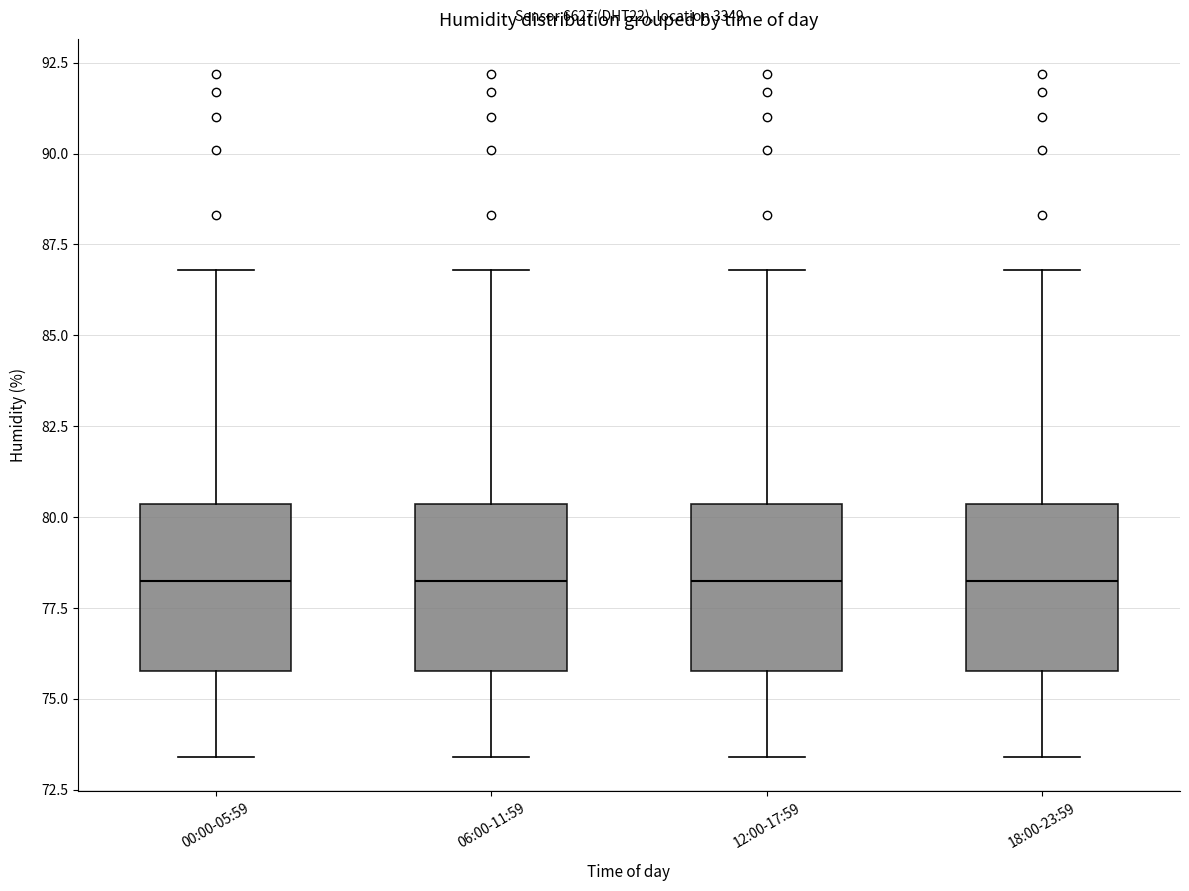

Reading left to right, read every box against the y-axis: the position of its median line, the range the box covers, and the ends of its whiskers. The values are not printed on the chart, so give them approximately, as read against the axis.

00:00-05:59: median 78.5, box 76.0 to 80.5, whiskers 73.5 to 87.0
06:00-11:59: median 78.5, box 76.0 to 80.5, whiskers 73.5 to 87.0
12:00-17:59: median 78.5, box 76.0 to 80.5, whiskers 73.5 to 87.0
18:00-23:59: median 78.5, box 76.0 to 80.5, whiskers 73.5 to 87.0